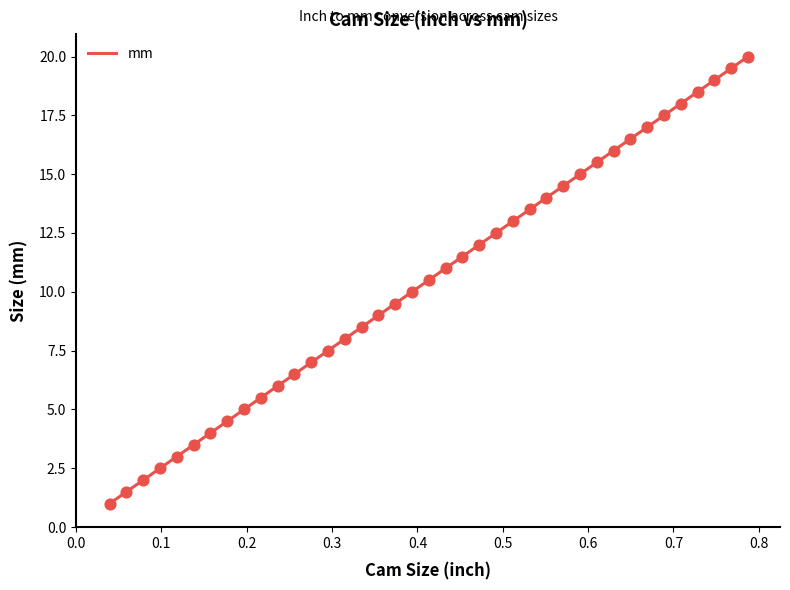

What is the change in value from 0.31496062992125984 to 0.531496062992126?

+5.5